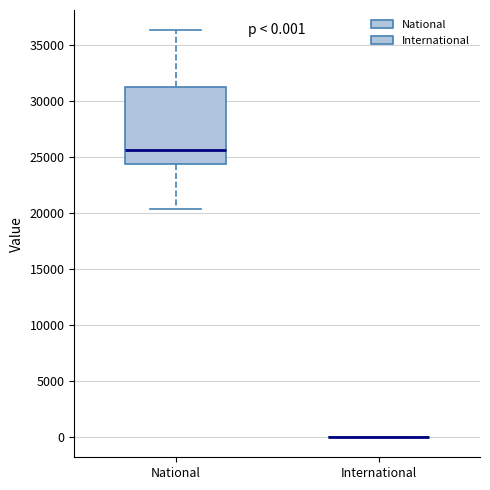

Which box is the tallest, from its lower edge to its upper edge?

National